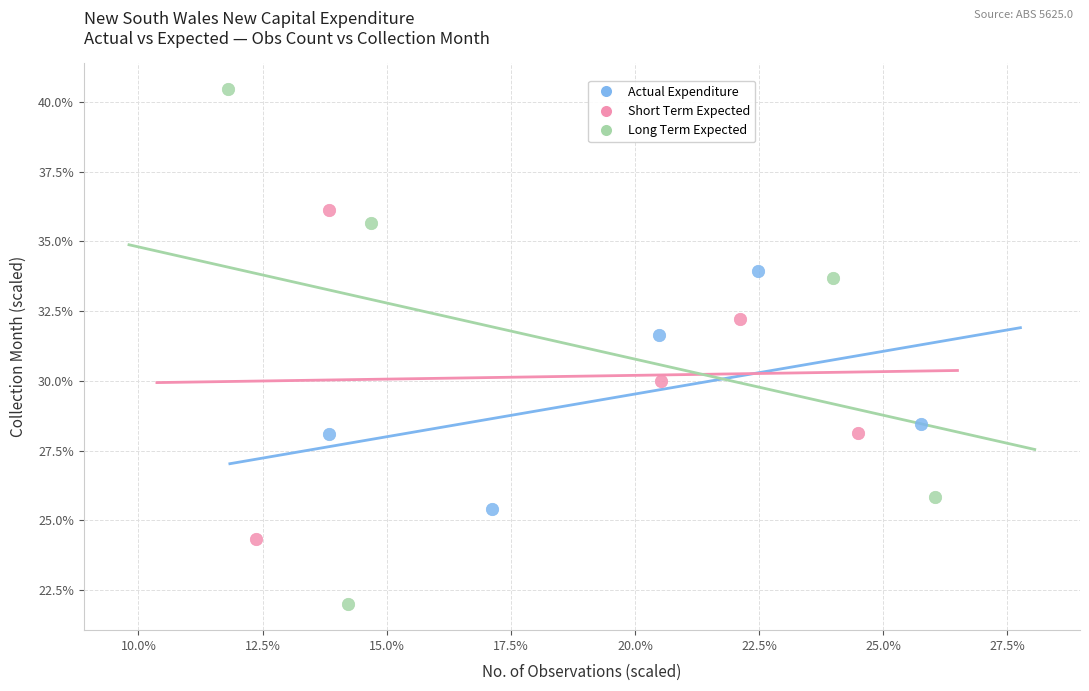

Which series reaches the maximum Y coordinate?

Long Term Expected